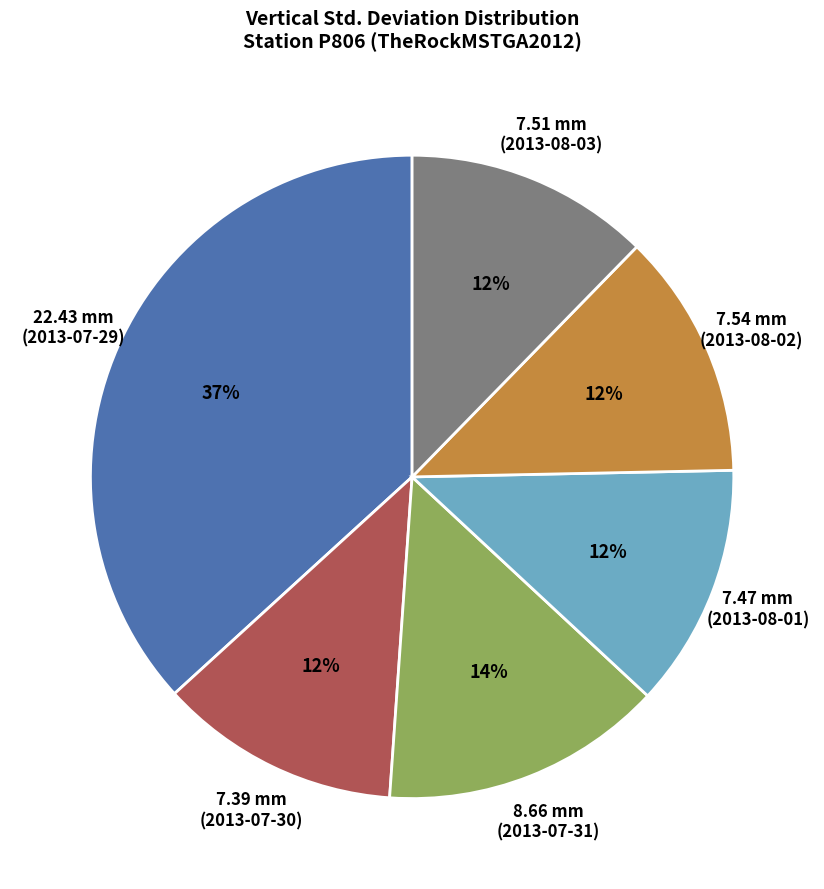

The 7.51 mm (2013-08-03) slice represents 12% of the pie. True or false?

True